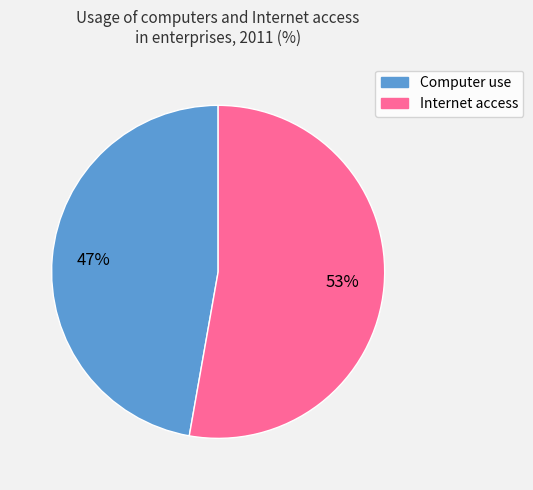

Count the number of slices in the pie.

2